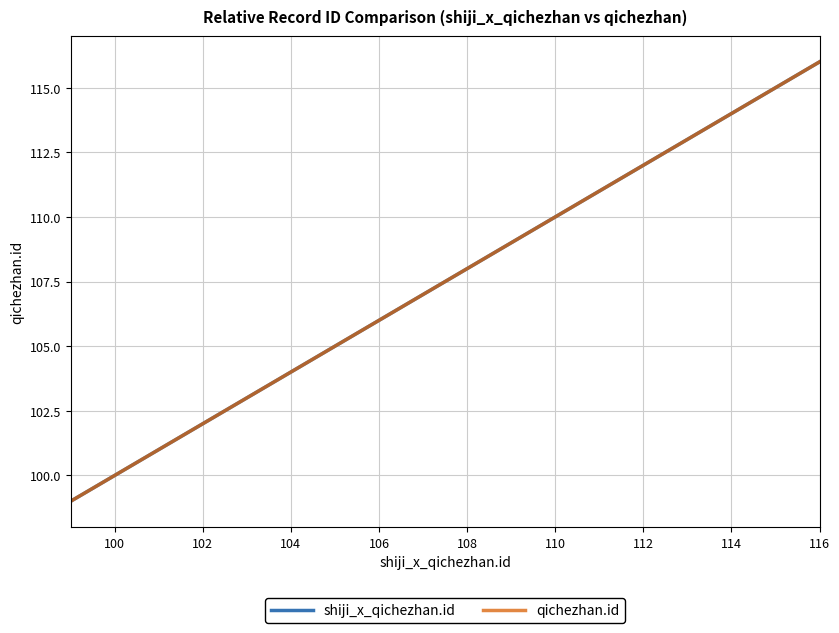

Does the chart have visible grid lines?

Yes